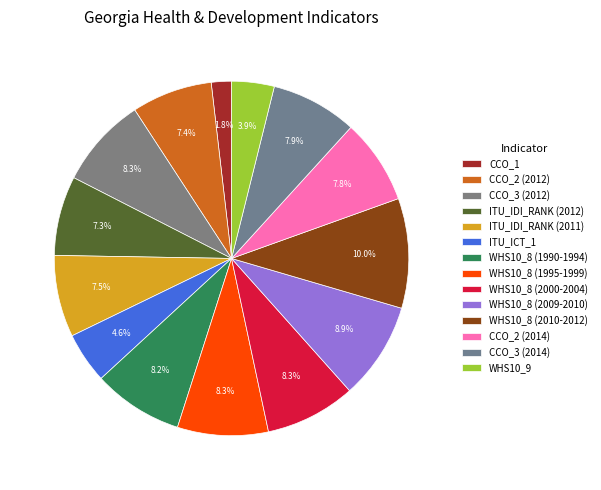

What is the largest slice in the pie chart?

WHS10_8 (2010-2012)